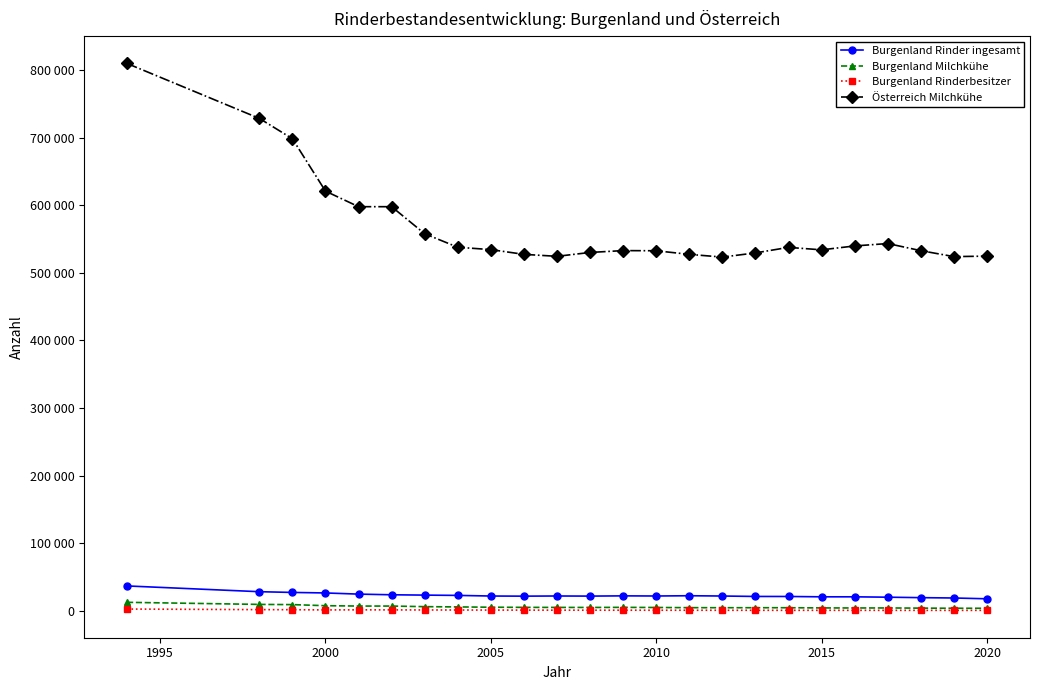

How many interior local peaks does the Burgenland Rinder ingesamt series have?

3